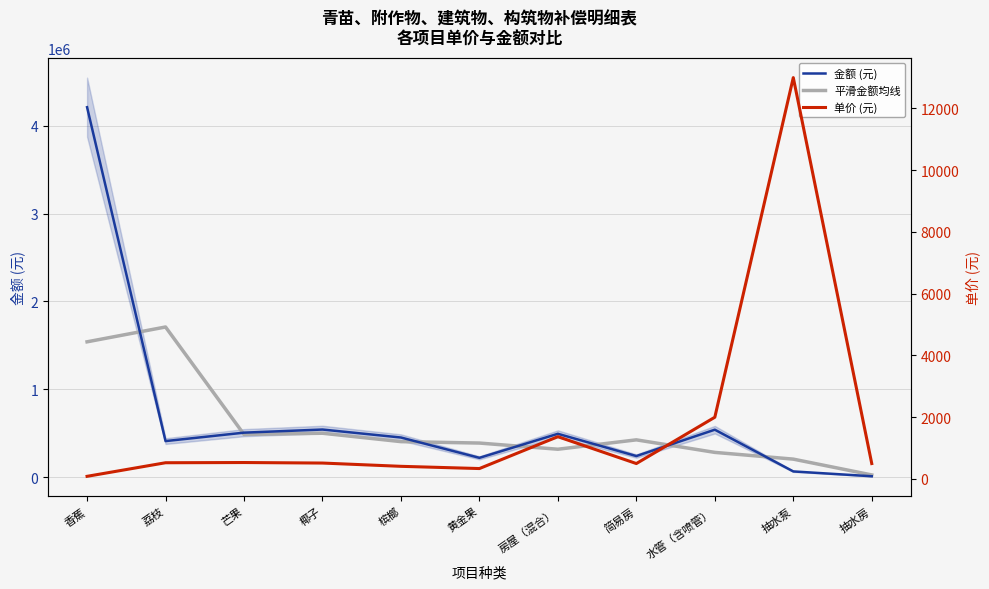

Reading right to left, list all the values displayed in this chart.

金额 (元): 10000.0	65000.0	540000.0	240000.0	493200.0	219700.0	451000.0	541800.0	506350.0	410280.0	4210560.0
平滑金额均线: 25000.0	205000.0	281666.7	424400.0	317633.3	387966.7	404166.7	499716.7	486143.3	1709063.3	1540280.0
单价 (元): 500.0	13000.0	2000.0	500.0	1370.0	338.0	410.0	516.0	533.0	526.0	86.0